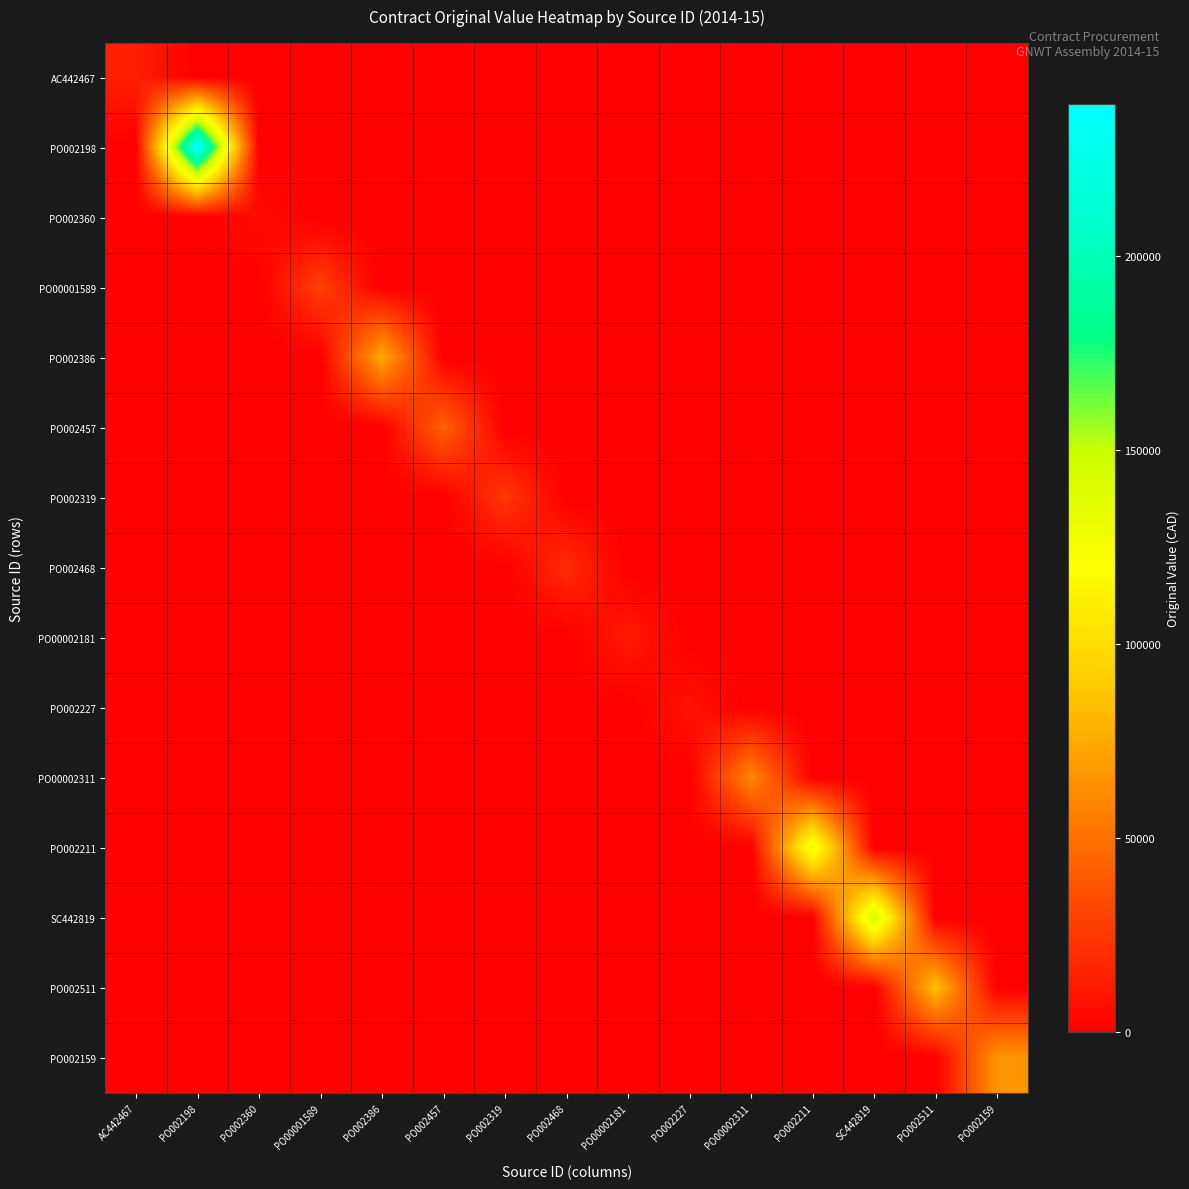

Reading right to left, what are all the values shown in this chart?

AC442467: PO002159=0.0	PO002511=0.0	SC442819=0.0	PO002211=0.0	PO00002311=0.0	PO002227=0.0	PO00002181=0.0	PO002468=0.0	PO002319=0.0	PO002457=0.0	PO002386=0.0	PO00001589=0.0	PO002360=0.0	PO002198=0.0	AC442467=14420.2
PO002198: PO002159=0.0	PO002511=0.0	SC442819=0.0	PO002211=0.0	PO00002311=0.0	PO002227=0.0	PO00002181=0.0	PO002468=0.0	PO002319=0.0	PO002457=0.0	PO002386=0.0	PO00001589=0.0	PO002360=0.0	PO002198=239084.0	AC442467=0.0
PO002360: PO002159=0.0	PO002511=0.0	SC442819=0.0	PO002211=0.0	PO00002311=0.0	PO002227=0.0	PO00002181=0.0	PO002468=0.0	PO002319=0.0	PO002457=0.0	PO002386=0.0	PO00001589=0.0	PO002360=6082.2	PO002198=0.0	AC442467=0.0
PO00001589: PO002159=0.0	PO002511=0.0	SC442819=0.0	PO002211=0.0	PO00002311=0.0	PO002227=0.0	PO00002181=0.0	PO002468=0.0	PO002319=0.0	PO002457=0.0	PO002386=0.0	PO00001589=28000.0	PO002360=0.0	PO002198=0.0	AC442467=0.0
PO002386: PO002159=0.0	PO002511=0.0	SC442819=0.0	PO002211=0.0	PO00002311=0.0	PO002227=0.0	PO00002181=0.0	PO002468=0.0	PO002319=0.0	PO002457=0.0	PO002386=74501.0	PO00001589=0.0	PO002360=0.0	PO002198=0.0	AC442467=0.0
PO002457: PO002159=0.0	PO002511=0.0	SC442819=0.0	PO002211=0.0	PO00002311=0.0	PO002227=0.0	PO00002181=0.0	PO002468=0.0	PO002319=0.0	PO002457=43280.0	PO002386=0.0	PO00001589=0.0	PO002360=0.0	PO002198=0.0	AC442467=0.0
PO002319: PO002159=0.0	PO002511=0.0	SC442819=0.0	PO002211=0.0	PO00002311=0.0	PO002227=0.0	PO00002181=0.0	PO002468=0.0	PO002319=24501.8	PO002457=0.0	PO002386=0.0	PO00001589=0.0	PO002360=0.0	PO002198=0.0	AC442467=0.0
PO002468: PO002159=0.0	PO002511=0.0	SC442819=0.0	PO002211=0.0	PO00002311=0.0	PO002227=0.0	PO00002181=0.0	PO002468=20000.0	PO002319=0.0	PO002457=0.0	PO002386=0.0	PO00001589=0.0	PO002360=0.0	PO002198=0.0	AC442467=0.0
PO00002181: PO002159=0.0	PO002511=0.0	SC442819=0.0	PO002211=0.0	PO00002311=0.0	PO002227=0.0	PO00002181=12265.0	PO002468=0.0	PO002319=0.0	PO002457=0.0	PO002386=0.0	PO00001589=0.0	PO002360=0.0	PO002198=0.0	AC442467=0.0
PO002227: PO002159=0.0	PO002511=0.0	SC442819=0.0	PO002211=0.0	PO00002311=0.0	PO002227=9191.9	PO00002181=0.0	PO002468=0.0	PO002319=0.0	PO002457=0.0	PO002386=0.0	PO00001589=0.0	PO002360=0.0	PO002198=0.0	AC442467=0.0
PO00002311: PO002159=0.0	PO002511=0.0	SC442819=0.0	PO002211=0.0	PO00002311=60430.0	PO002227=0.0	PO00002181=0.0	PO002468=0.0	PO002319=0.0	PO002457=0.0	PO002386=0.0	PO00001589=0.0	PO002360=0.0	PO002198=0.0	AC442467=0.0
PO002211: PO002159=0.0	PO002511=0.0	SC442819=0.0	PO002211=131699.9	PO00002311=0.0	PO002227=0.0	PO00002181=0.0	PO002468=0.0	PO002319=0.0	PO002457=0.0	PO002386=0.0	PO00001589=0.0	PO002360=0.0	PO002198=0.0	AC442467=0.0
SC442819: PO002159=0.0	PO002511=0.0	SC442819=145600.0	PO002211=0.0	PO00002311=0.0	PO002227=0.0	PO00002181=0.0	PO002468=0.0	PO002319=0.0	PO002457=0.0	PO002386=0.0	PO00001589=0.0	PO002360=0.0	PO002198=0.0	AC442467=0.0
PO002511: PO002159=0.0	PO002511=84740.0	SC442819=0.0	PO002211=0.0	PO00002311=0.0	PO002227=0.0	PO00002181=0.0	PO002468=0.0	PO002319=0.0	PO002457=0.0	PO002386=0.0	PO00001589=0.0	PO002360=0.0	PO002198=0.0	AC442467=0.0
PO002159: PO002159=66000.0	PO002511=0.0	SC442819=0.0	PO002211=0.0	PO00002311=0.0	PO002227=0.0	PO00002181=0.0	PO002468=0.0	PO002319=0.0	PO002457=0.0	PO002386=0.0	PO00001589=0.0	PO002360=0.0	PO002198=0.0	AC442467=0.0